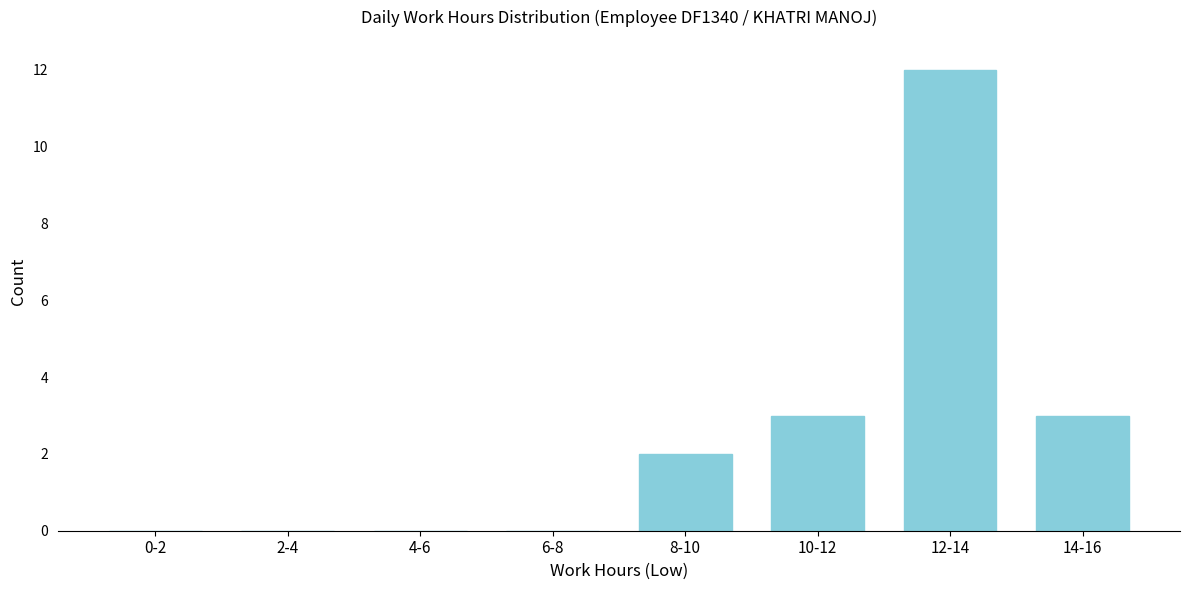

Reading right to left, list all the values displayed in this chart.

14-16=3	12-14=12	10-12=3	8-10=2	6-8=0	4-6=0	2-4=0	0-2=0